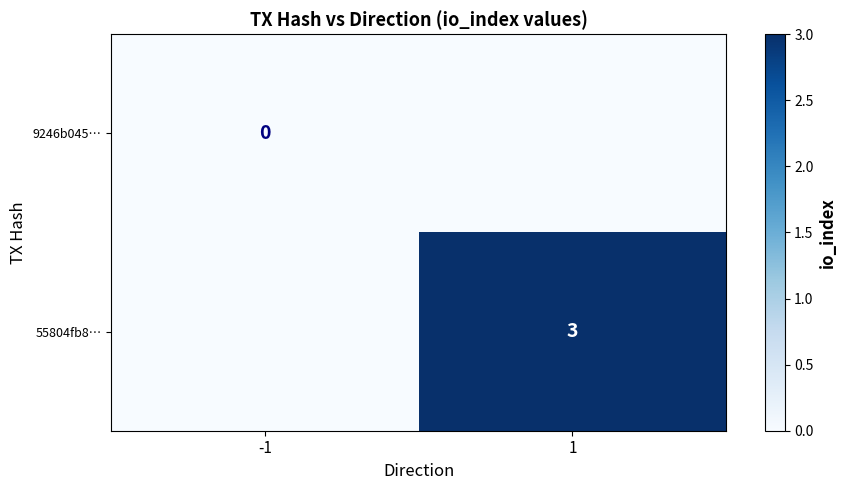

Is it true that 55804fb8… equals 2 at 1?

False